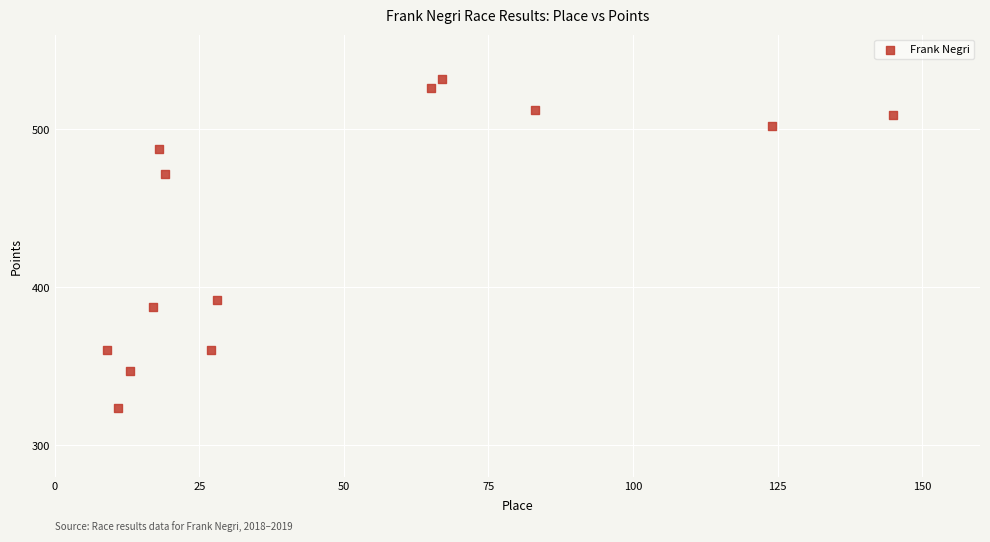

What is the range of X values (max minus min)?

136.0